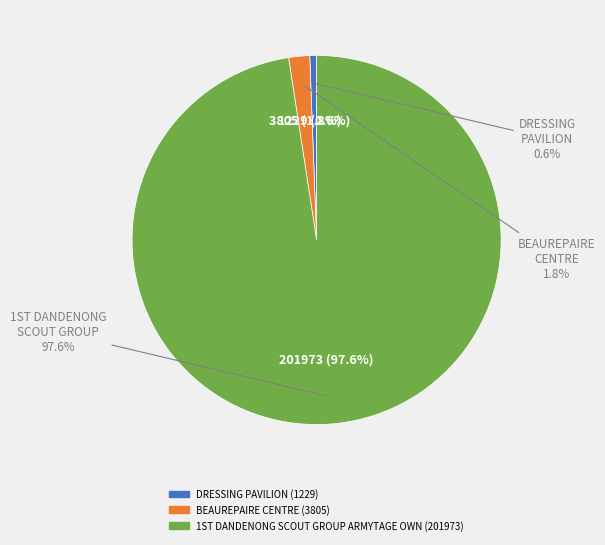

Count the number of slices in the pie.

3